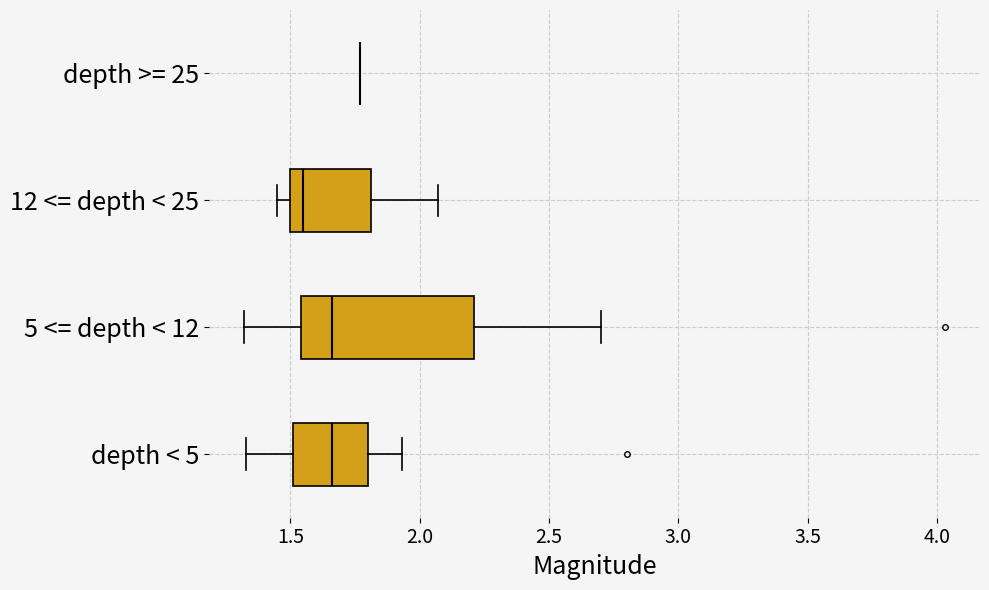

Reading bottom to top, transcribe this box plot: for each box, give where its median line is, the range the box spans, and where its two whiskers end, as read against the x-axis. The values are not printed on the chart, so give them approximately, as read against the axis.

depth < 5: median 1.65, box 1.50 to 1.80, whiskers 1.35 to 1.95
5 <= depth < 12: median 1.65, box 1.55 to 2.20, whiskers 1.30 to 2.70
12 <= depth < 25: median 1.55, box 1.50 to 1.80, whiskers 1.45 to 2.05
depth >= 25: box collapsed to a line at 1.75, whiskers 1.75 to 1.75